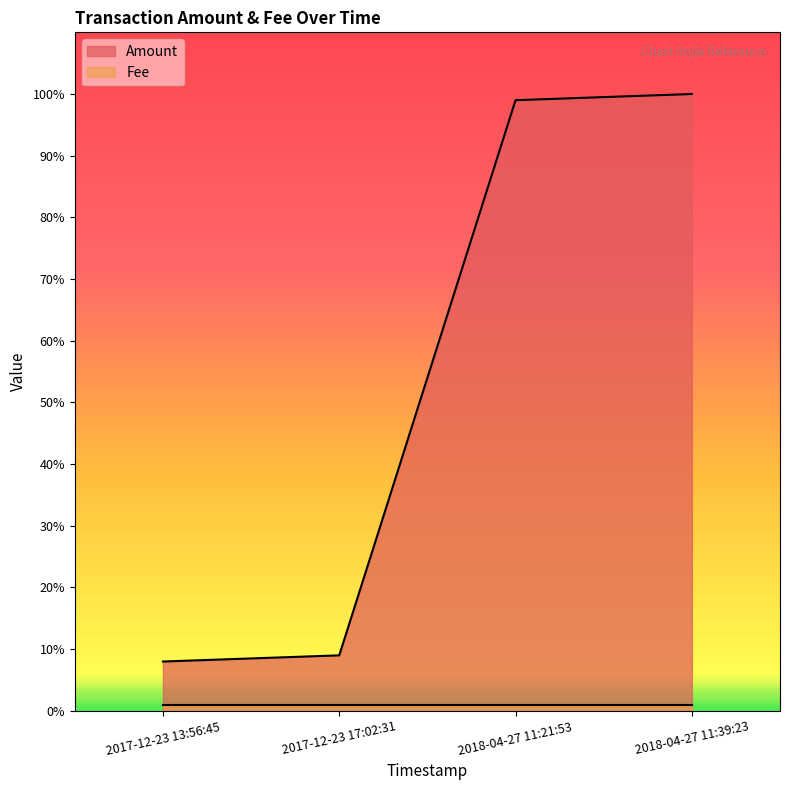

Is it true that the value at 2018-04-27 11:39:23 is 100?

True